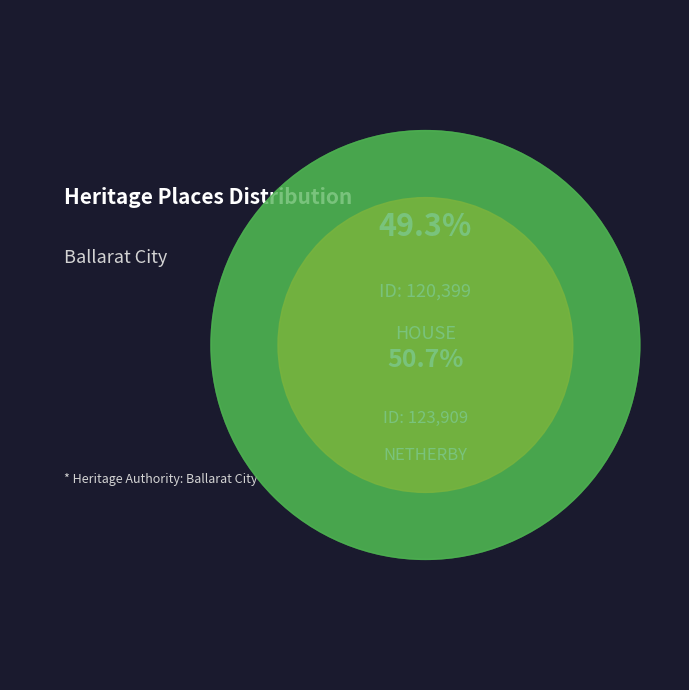

Does NETHERBY account for over 50% of the chart?

Yes